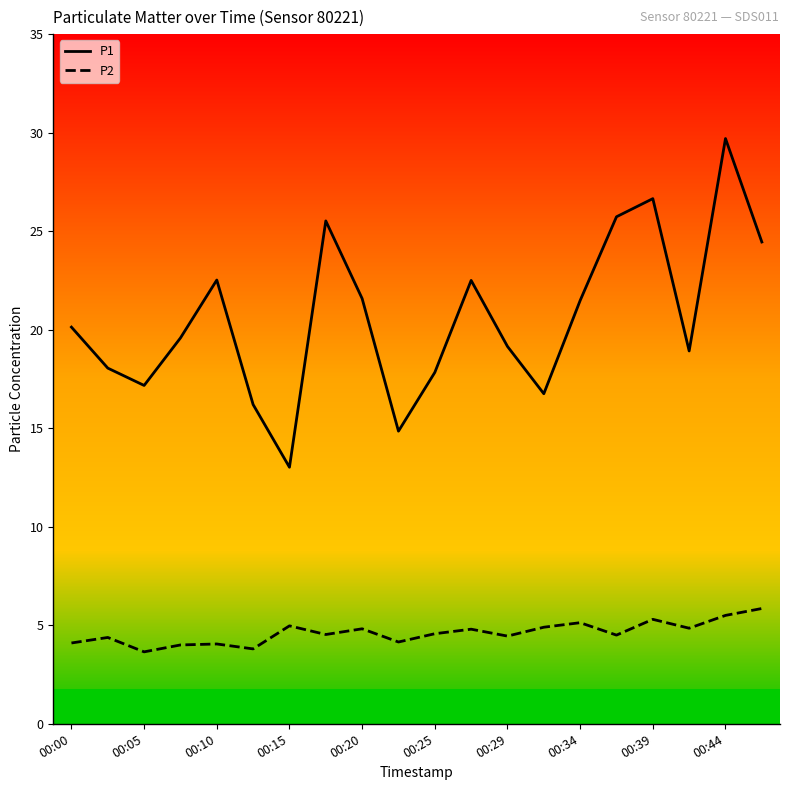

True or false: P1 and P2 cross at least once.

False